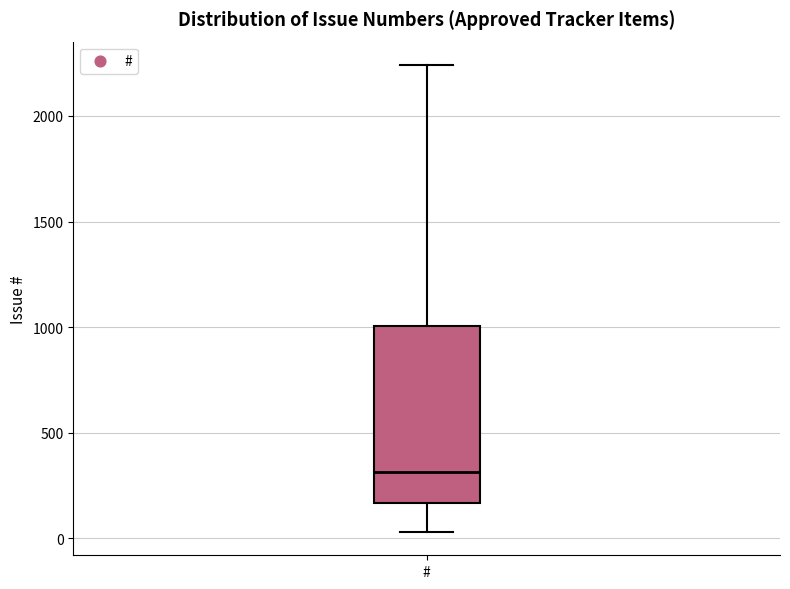

Read this box plot against the y-axis: the position of the median line, the range covered by the box, and the ends of both whiskers. The values are not printed on the chart, so give them approximately, as read against the axis.

median 300, box 150 to 1000, whiskers 50 to 2250